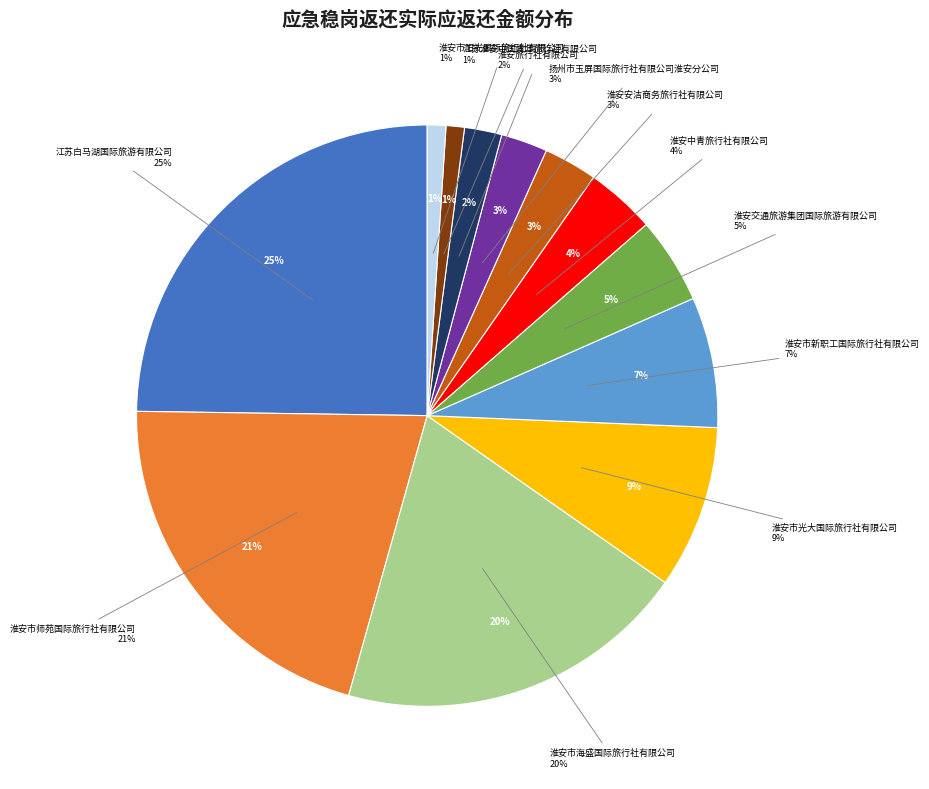

To the nearest percent, what is the average slice percentage?

8%